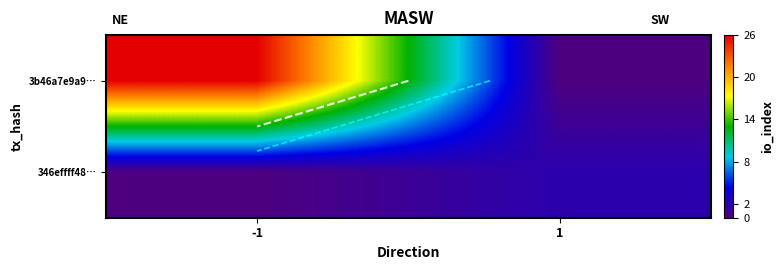

Which series has the widest spread of values?

3b46a7e9a9…